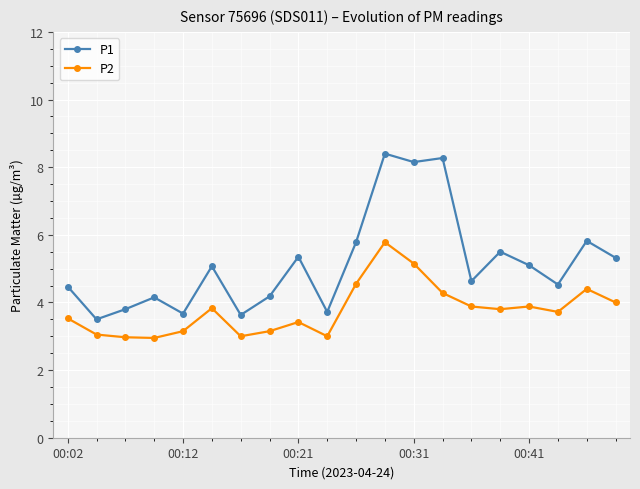

Which series has the largest total across all categories?

P1